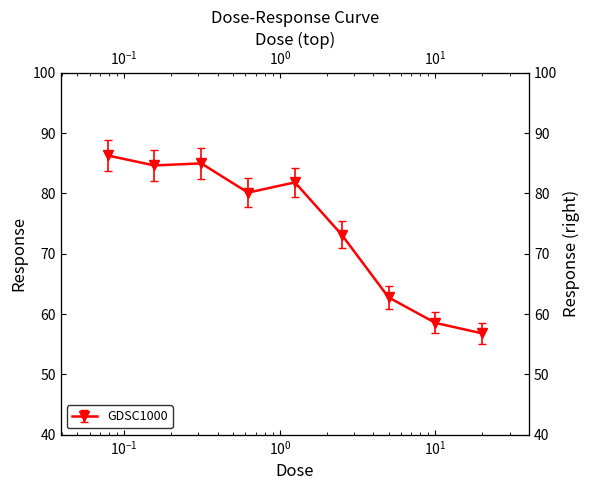

What position from the right is 0.3125?

7